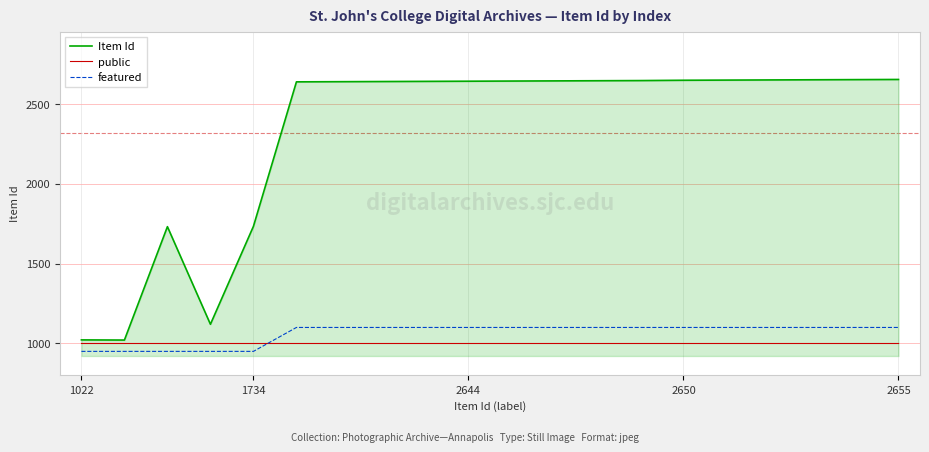

True or false: featured and Item Id intersect in this chart.

False